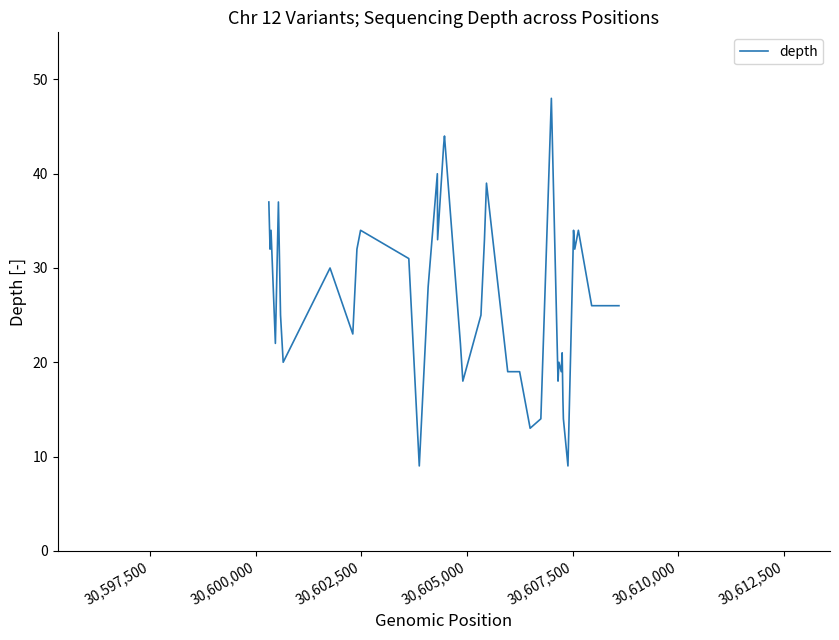

True or false: there are more than 2 points higher than both neighbors.

True